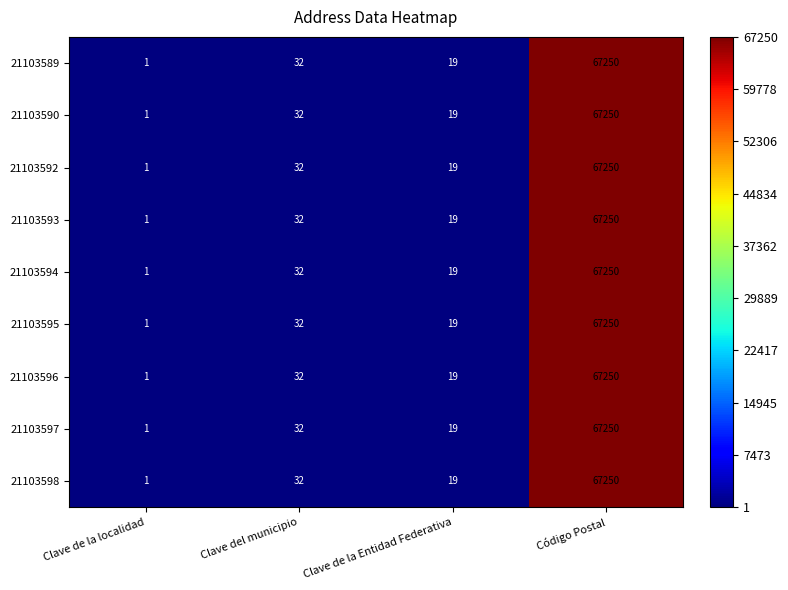

At which label does 21103590 reach its minimum?

Clave de la localidad